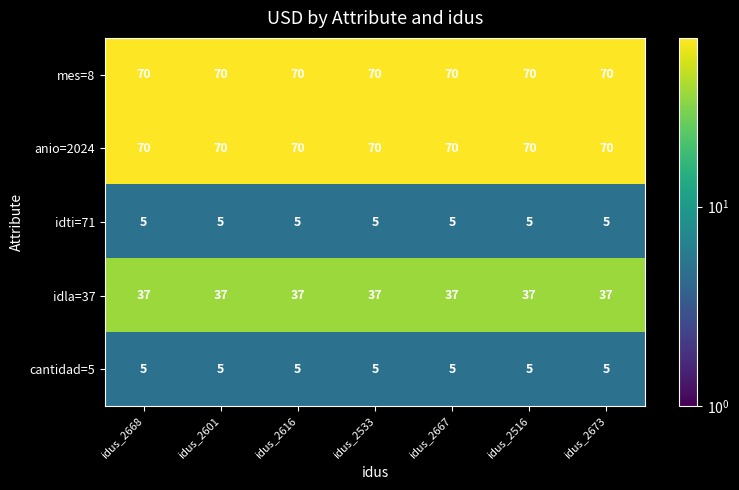

What is the average value of the mes=8 series?

70